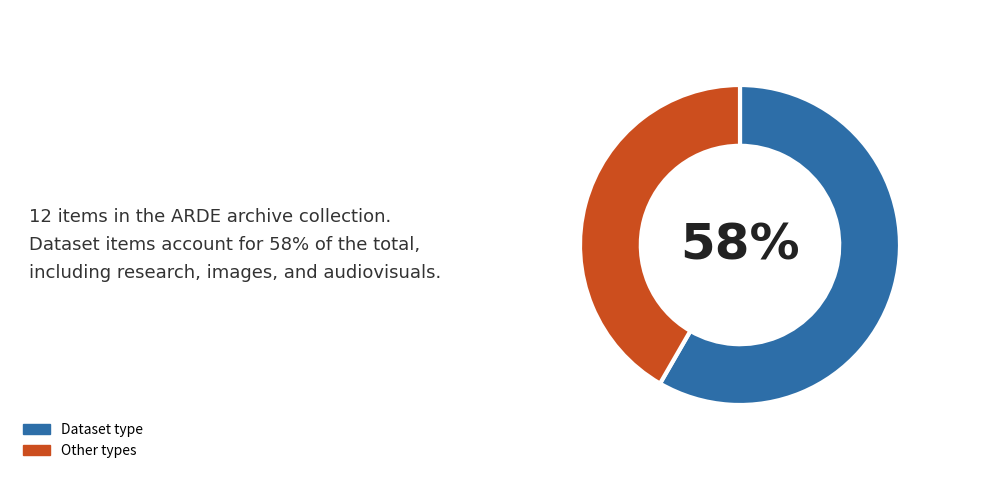

Is there any slice that represents more than half of the pie?

Yes